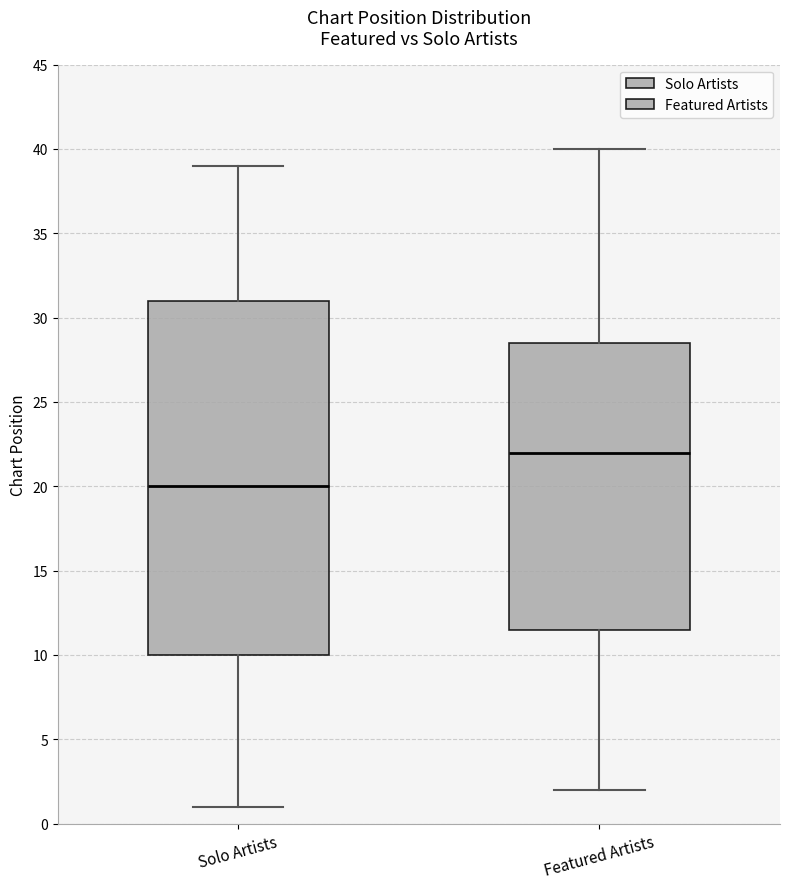

Which box has the highest median line?

Featured Artists